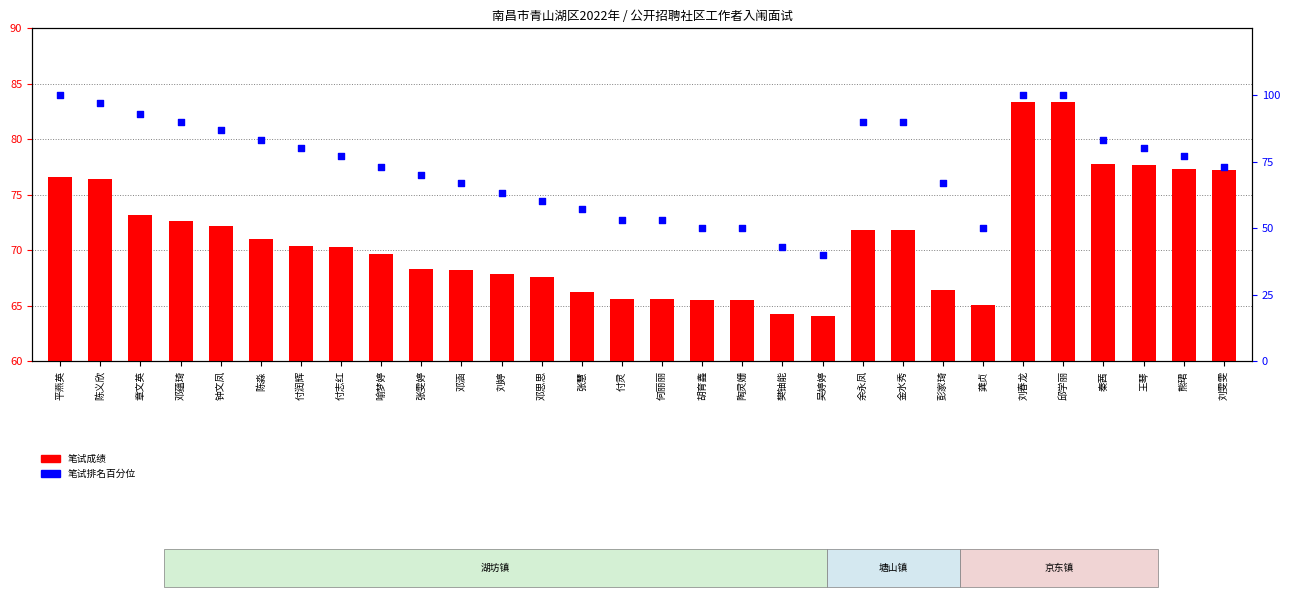

At which category is the sum across all series the highest?

刘春龙